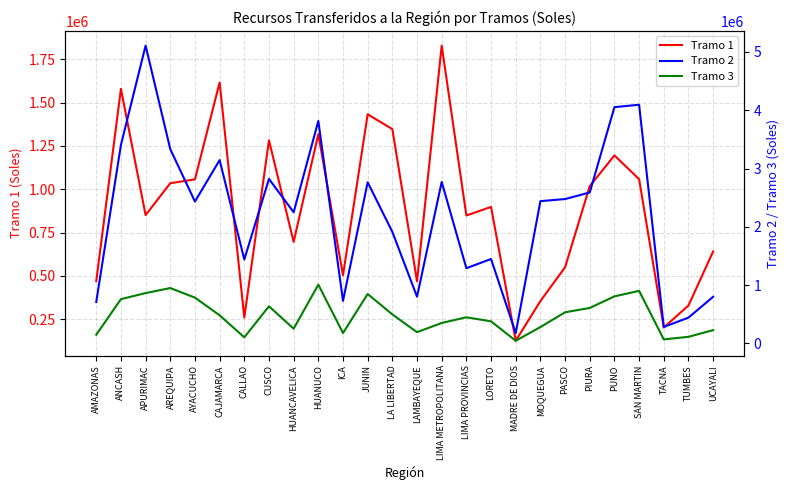

What position from the right is SAN MARTIN?

4